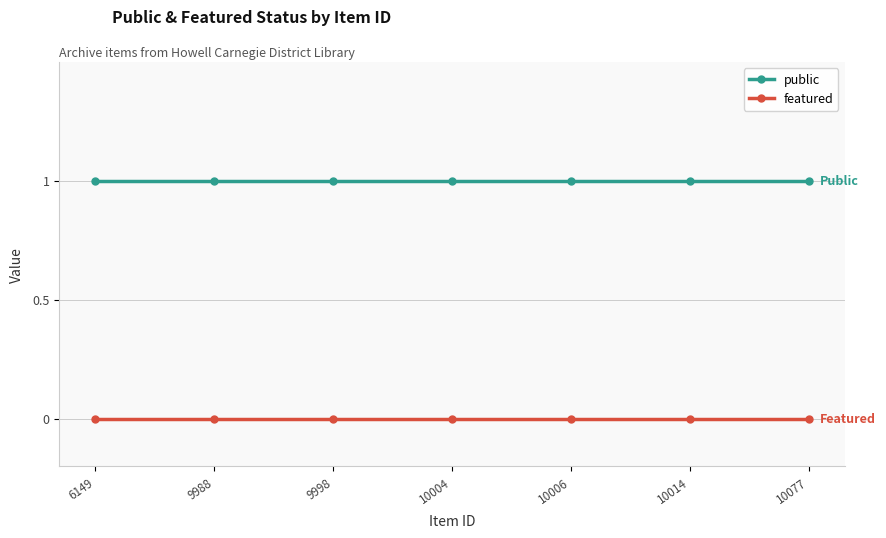

List the series in order of their peak value, highest first.

public, featured